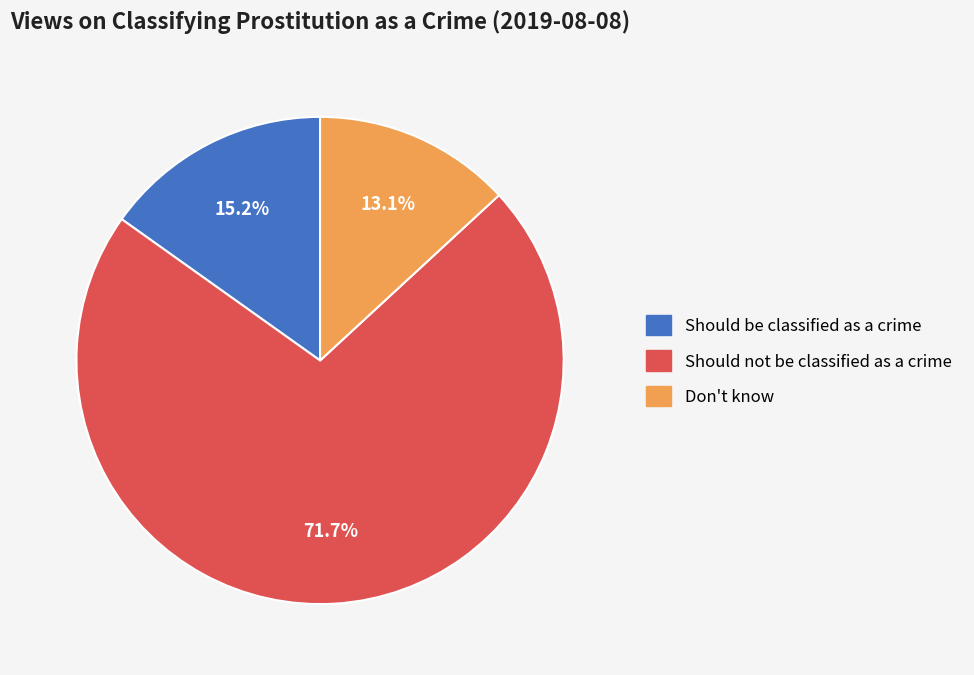

Rank the categories by value from lowest to highest.

Don't know, Should be classified as a crime, Should not be classified as a crime